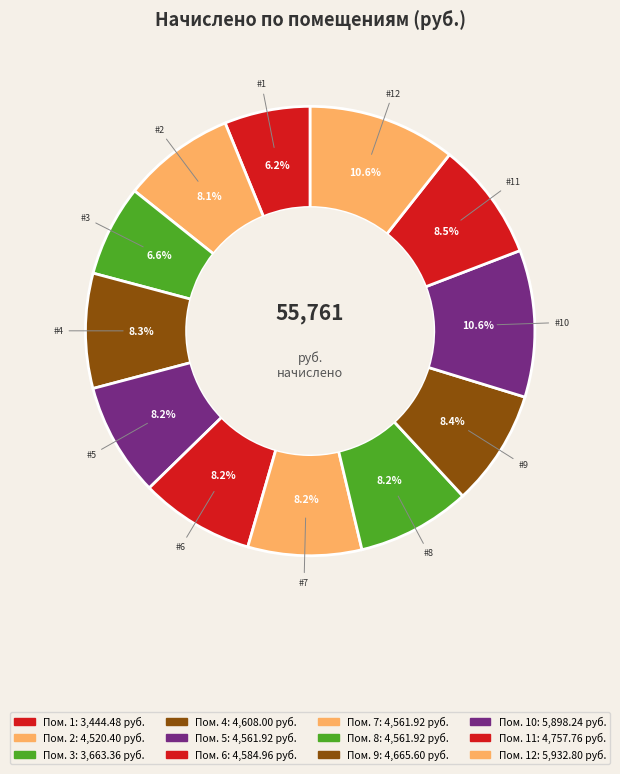

Which slice is the smallest?

1